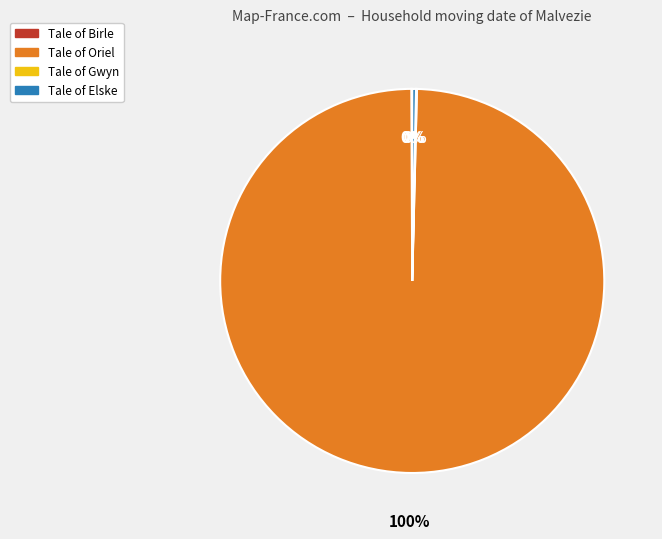

Does Tale of Oriel represent more than half of the total?

Yes